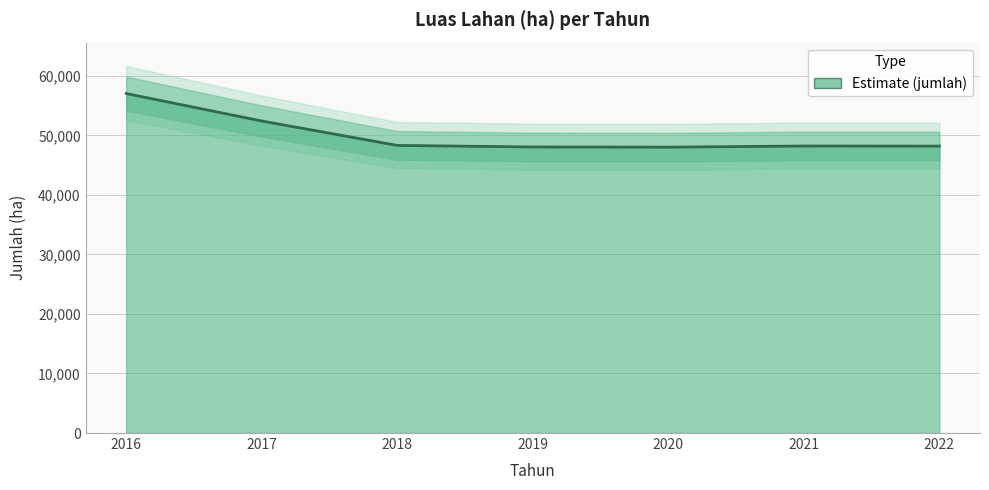

How many points are lower than both their immediate neighbors (excluding endpoints)?

1